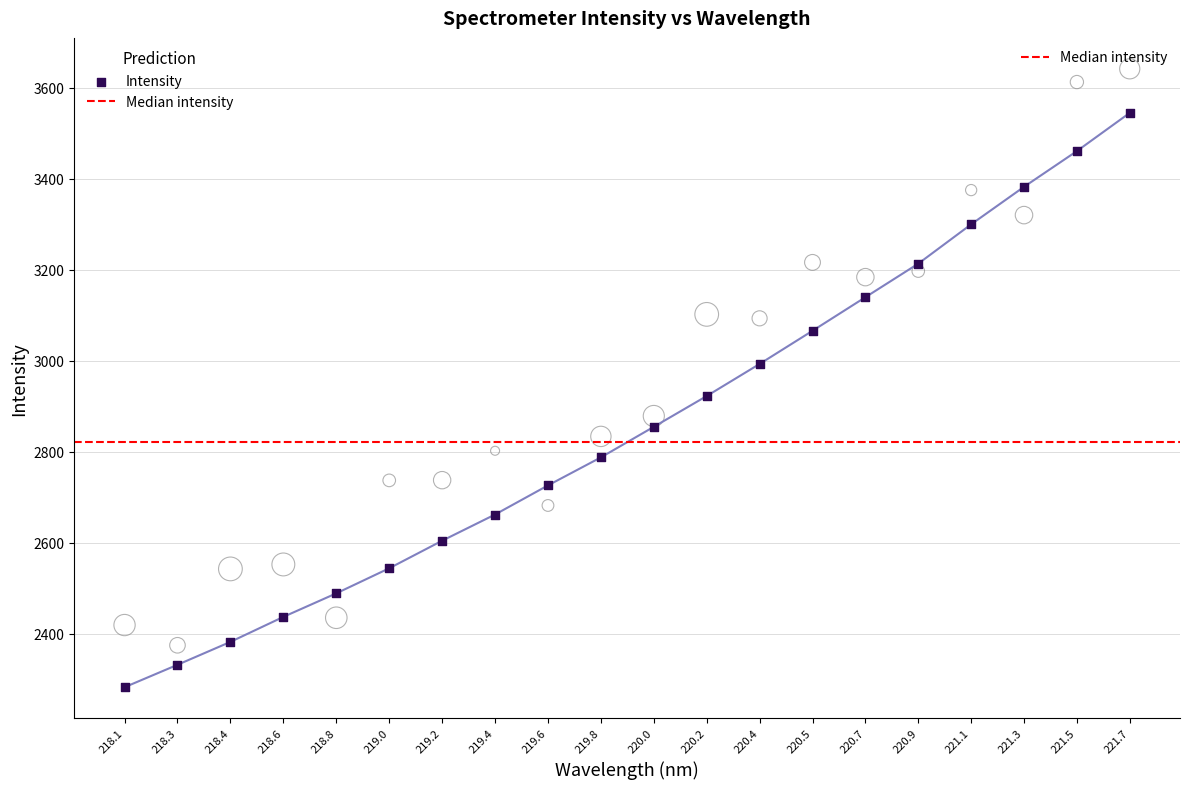

Between 219.0 and 218.3, which is larger?

219.0